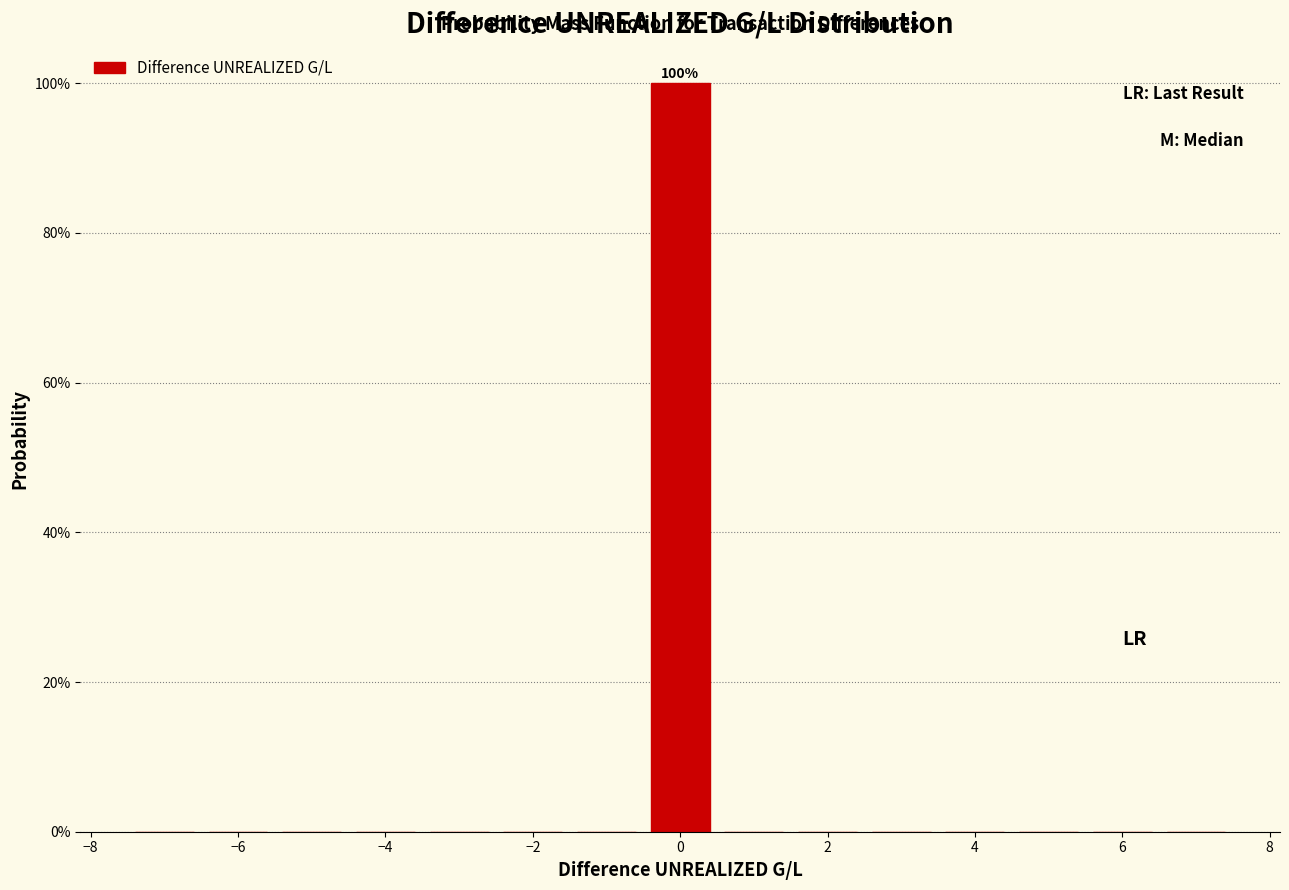

Which range on the x-axis has the tallest bar?

-0.5 to 0.5